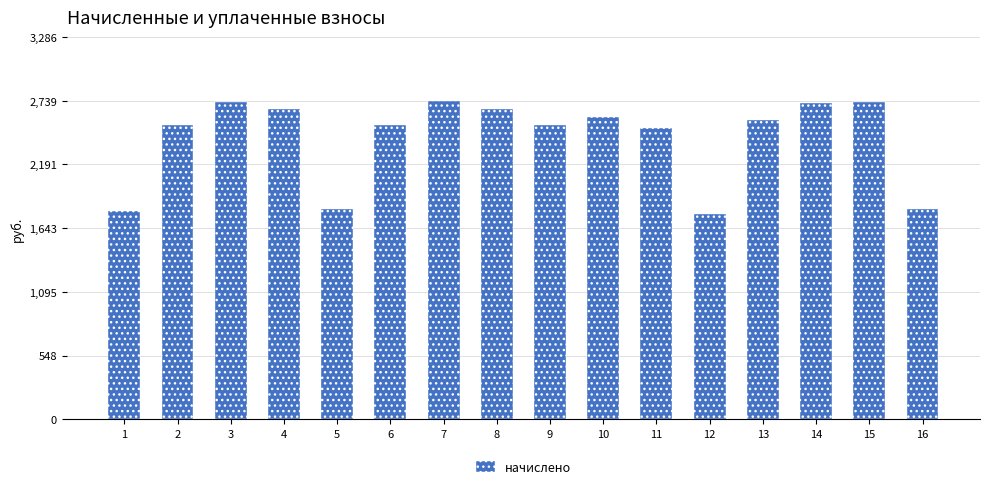

Is it true that the value at 10 is 2602.0?

True